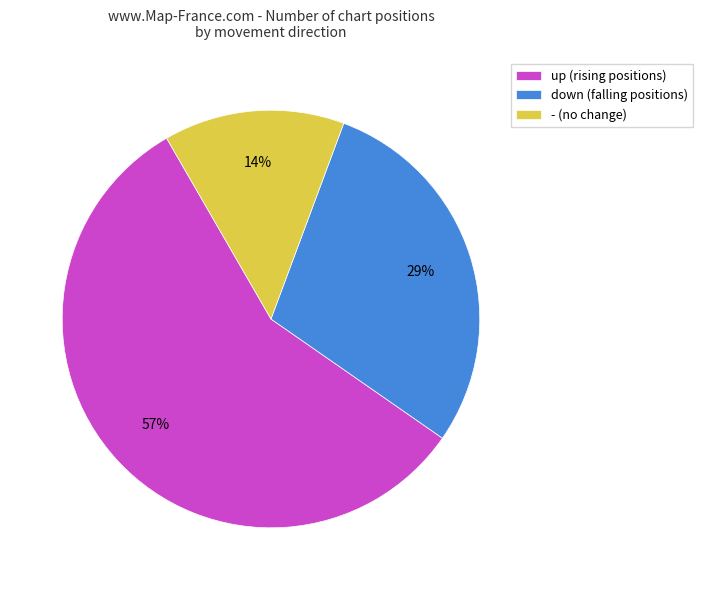

How many segments does this pie chart have?

3